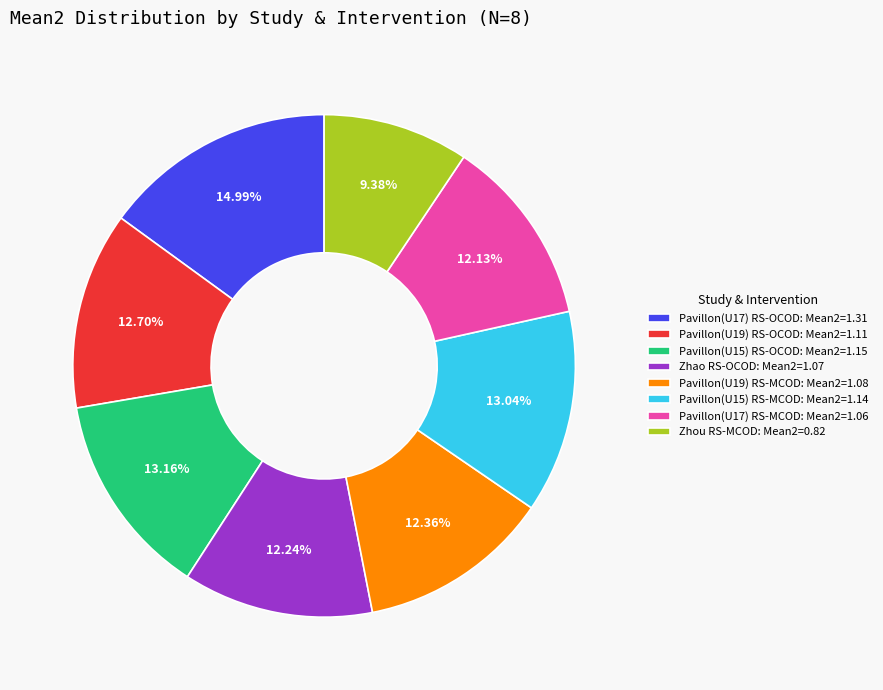

Which category has the smallest portion of the pie?

Zhou RS-MCOD